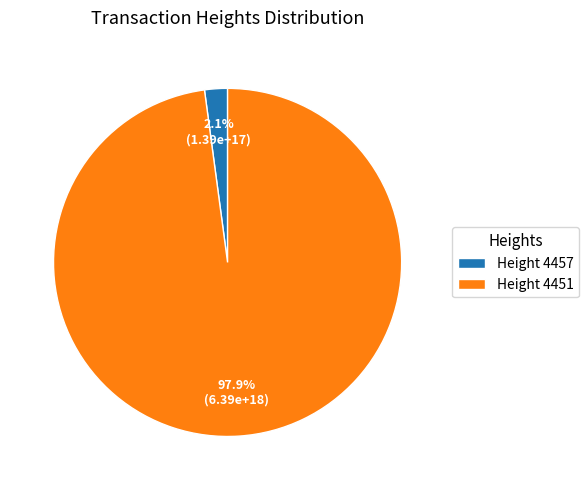

To the nearest percent, what is the average slice percentage?

50%